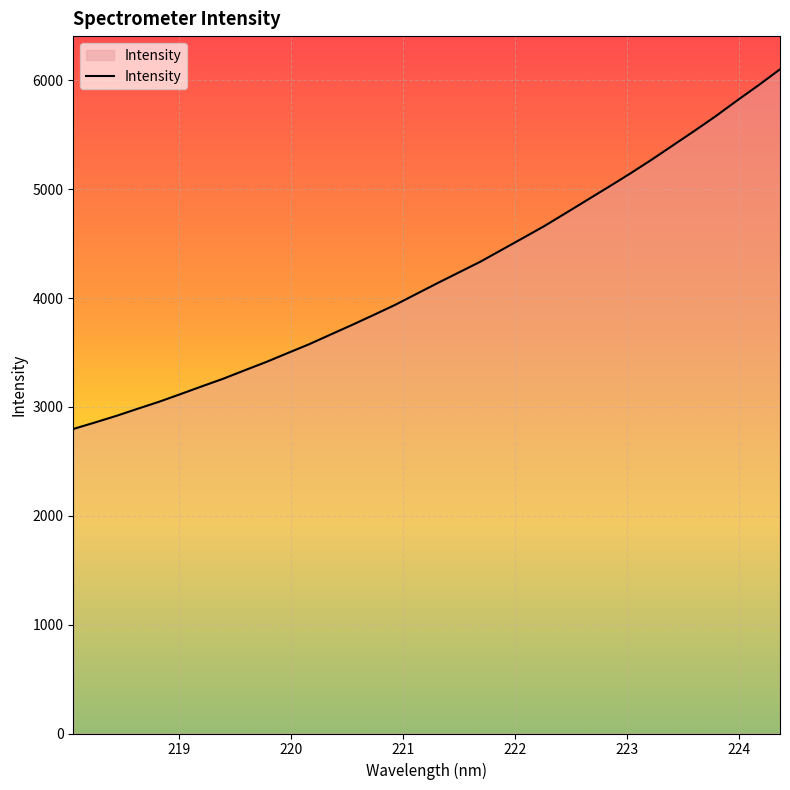

What is the sum of all values?

143183.9